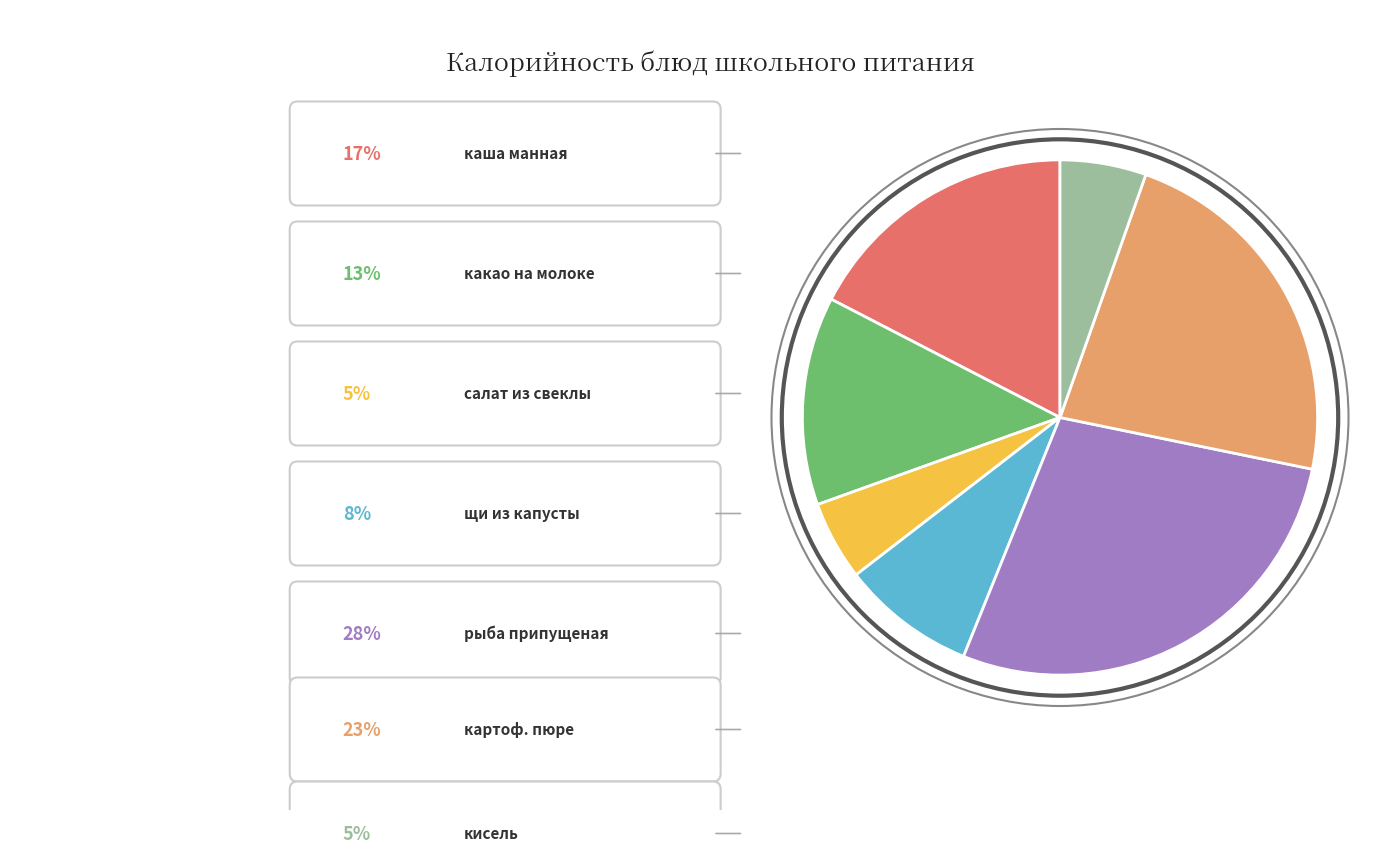

How many segments does this pie chart have?

7